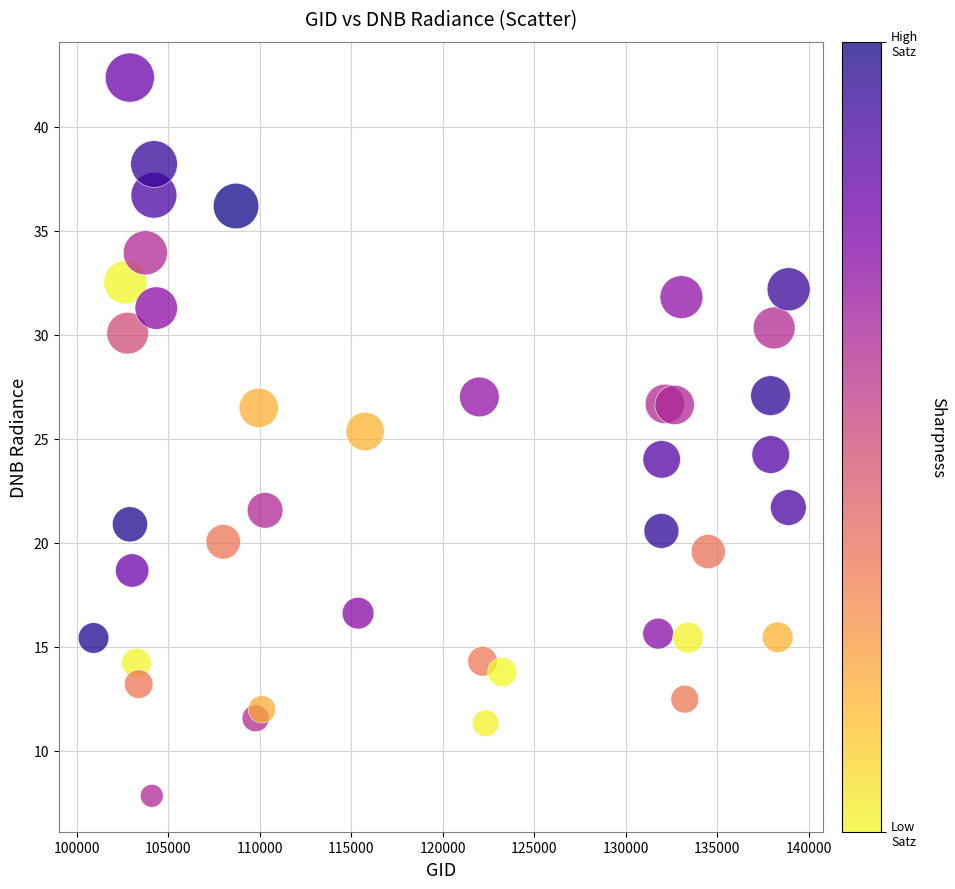

What is the range of X values (max minus min)?

37964.0